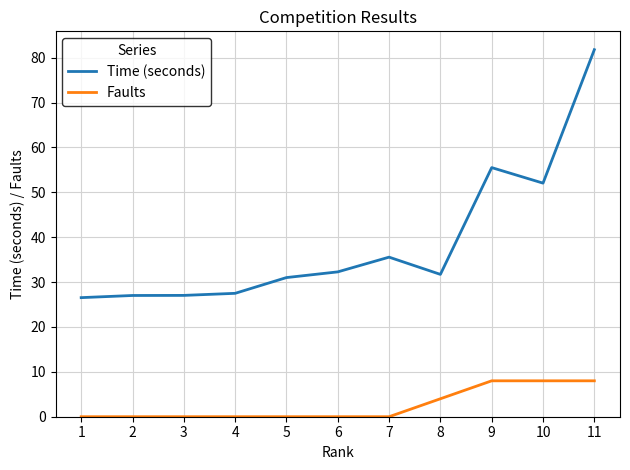

True or false: Time (seconds) and Faults cross at least once.

False